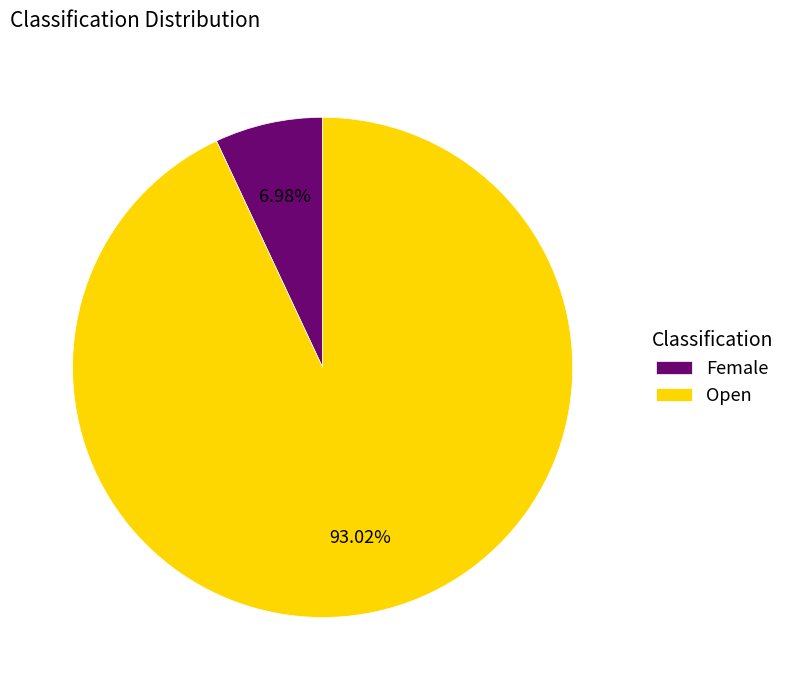

The Female slice represents 7% of the pie. True or false?

True